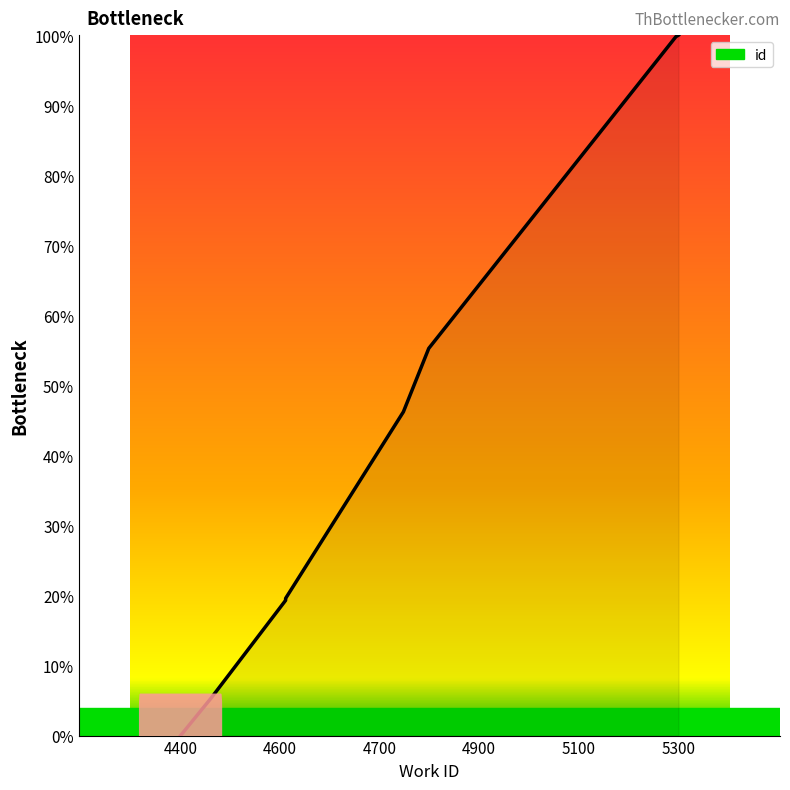

Which label corresponds to the smallest value in the chart?

4400